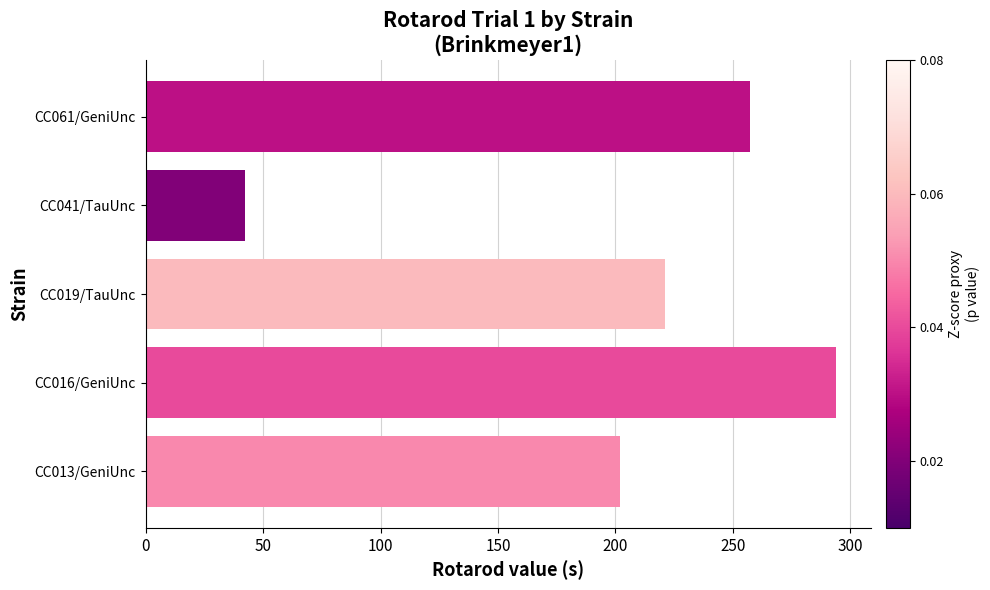

The value at CC019/TauUnc is 221.2. True or false?

True